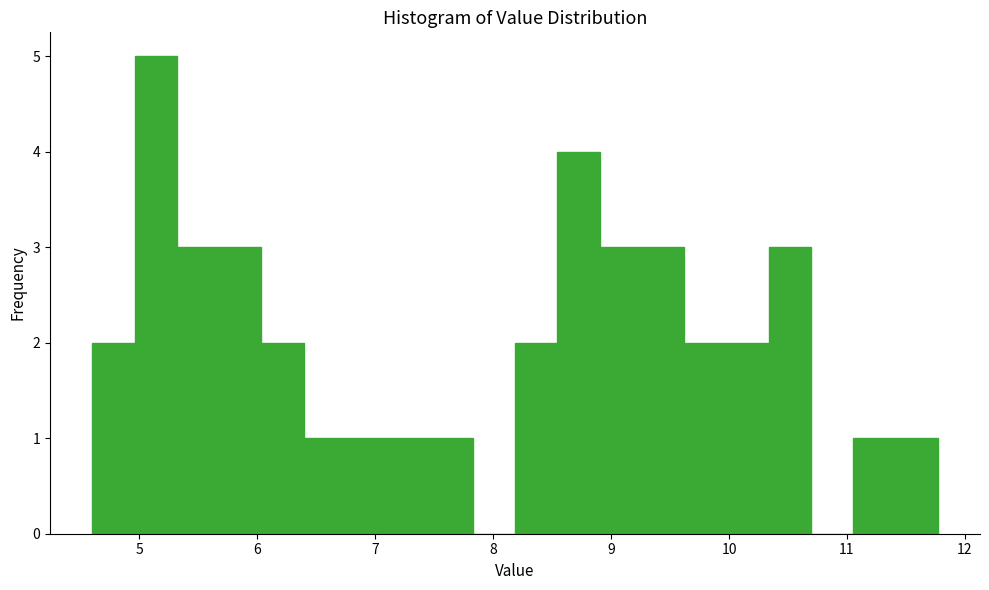

Around what value on the x-axis is the tallest bar? Give the approximate position of its centre, as read against the axis.

5.1